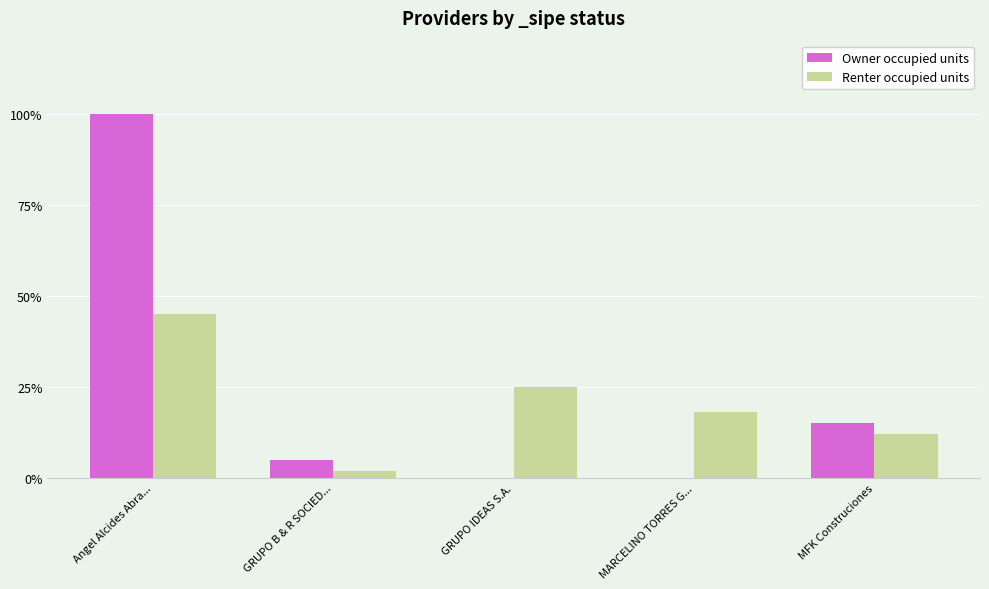

The value of Owner occupied units at MFK Construciones is 0.1. True or false?

False